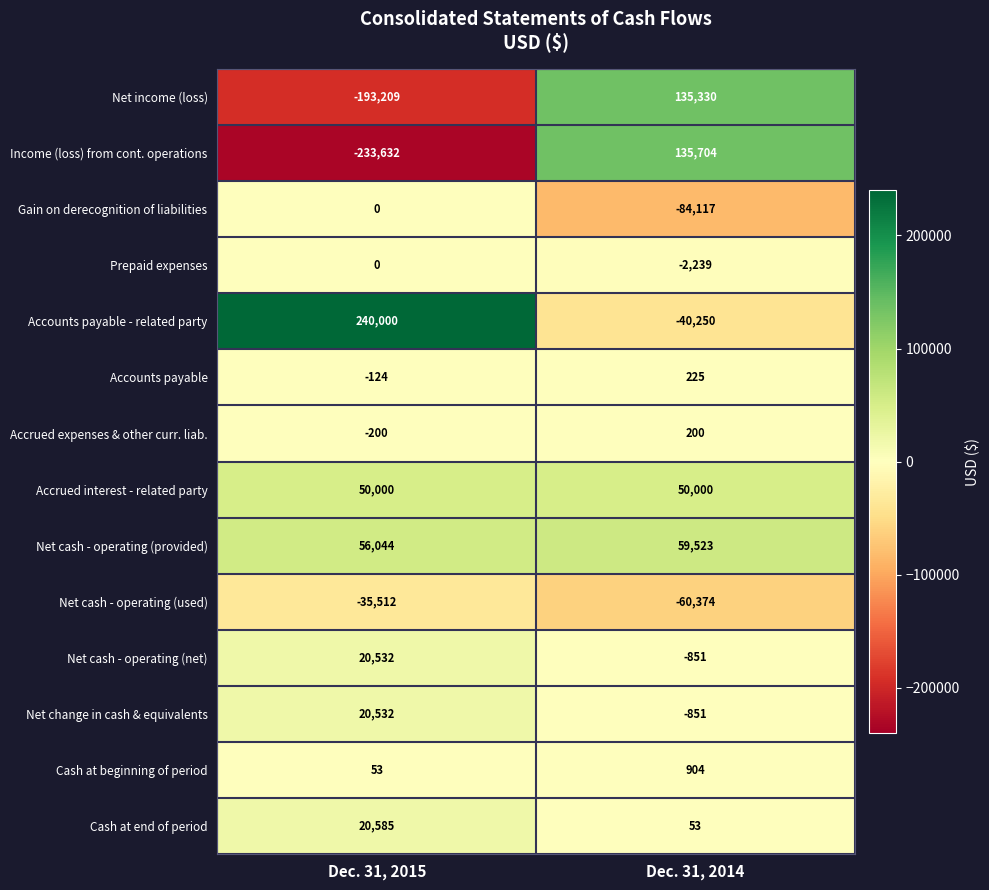

What is the difference between the highest and lowest values at Dec. 31, 2015?

473632